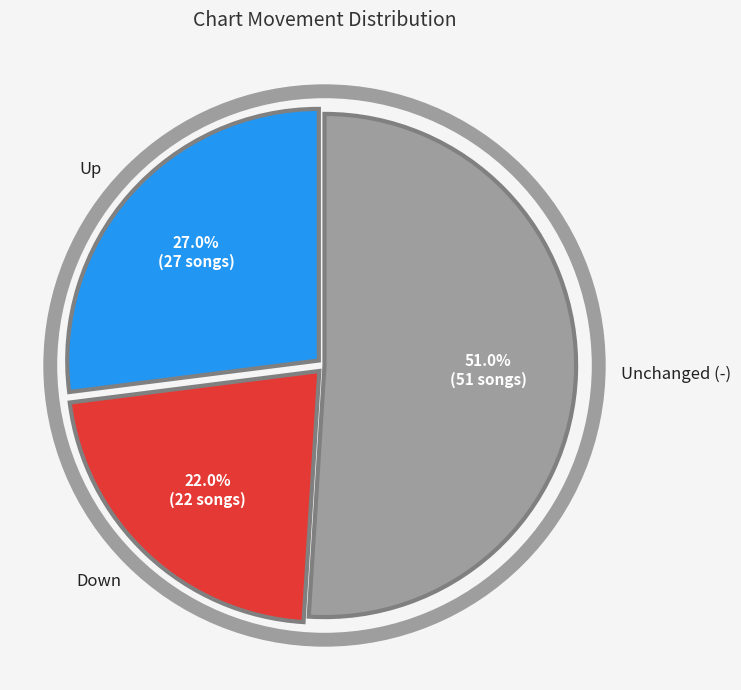

Is there any slice that represents more than half of the pie?

Yes